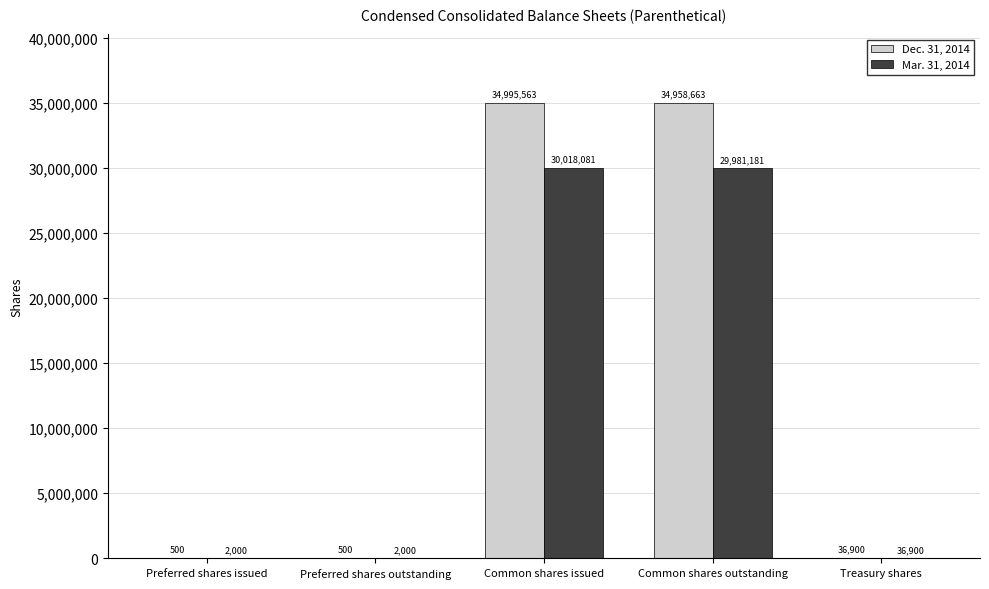

How many distinct data groups are displayed?

2